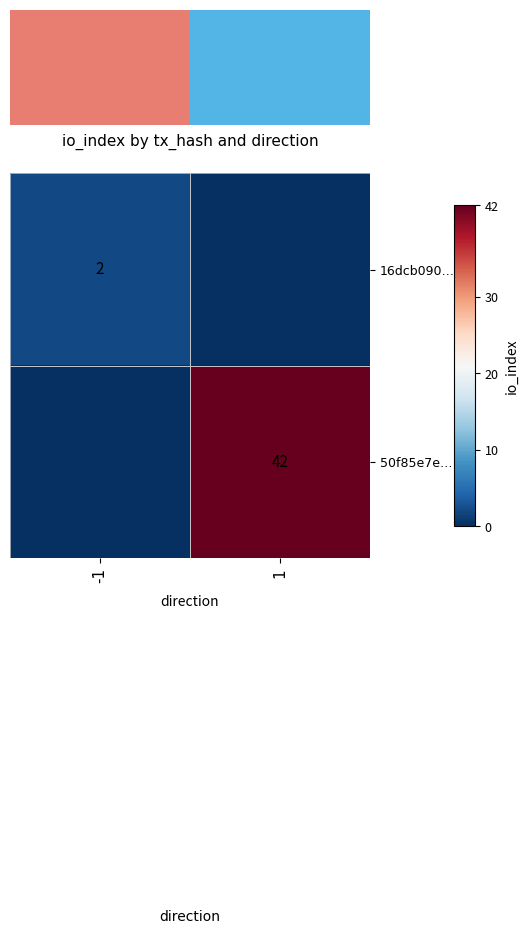

Is the value of 50f85e7e… at 1 greater than the value of 16dcb090… at -1?

Yes